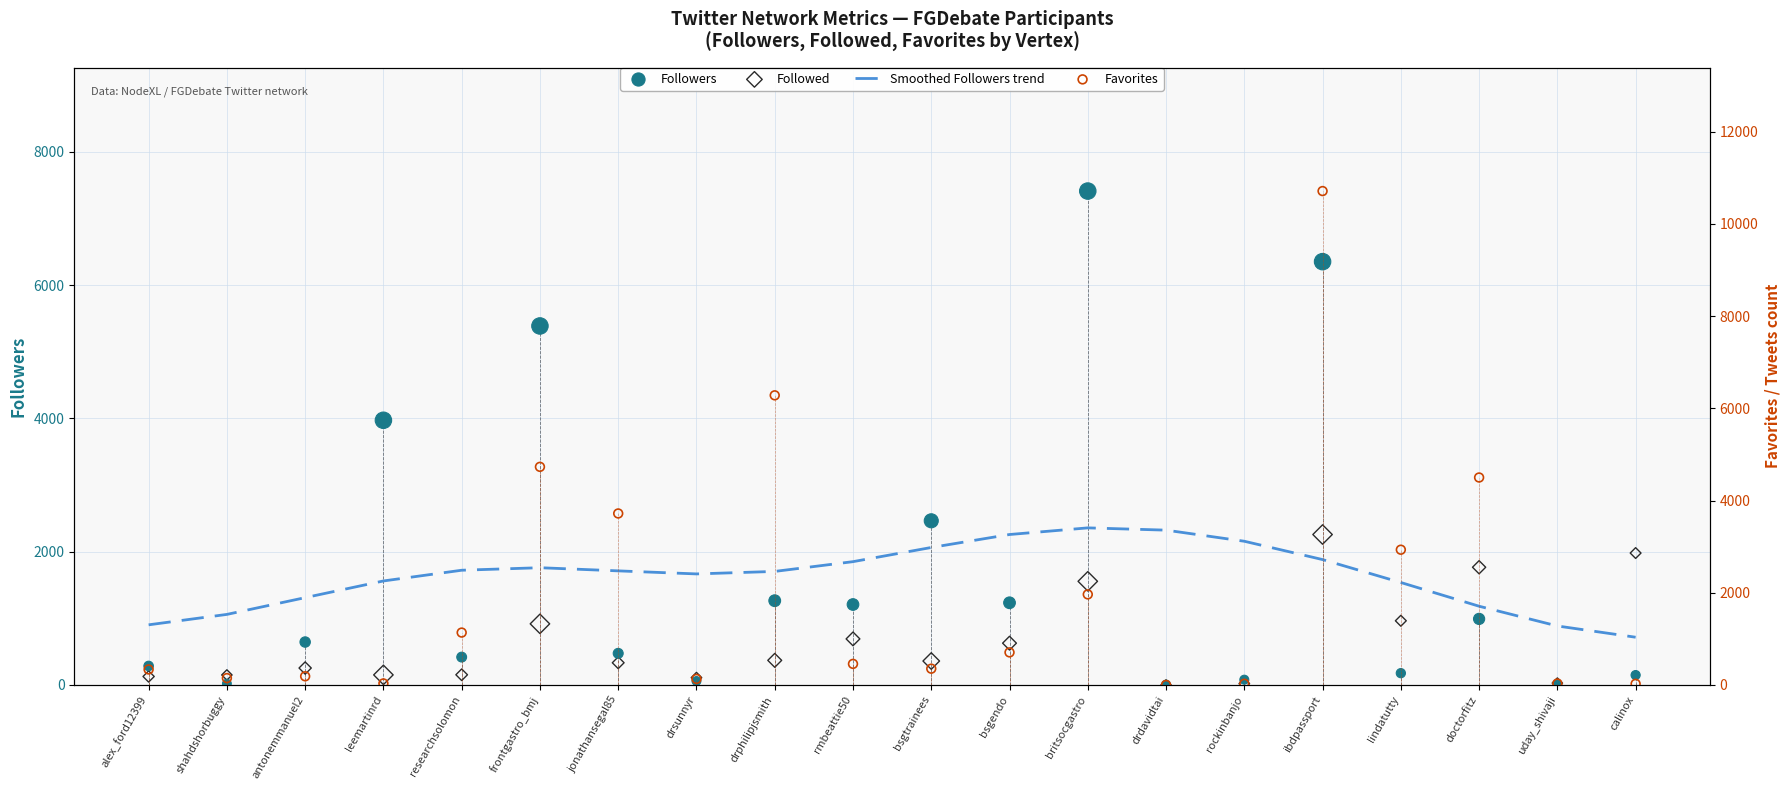

Which series contains the highest Y value?

Favorites